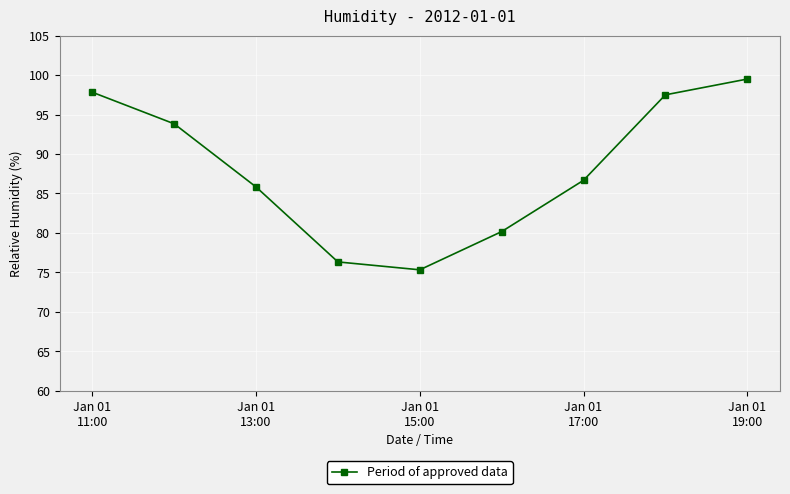

What is the minimum value shown in the chart?

75.3